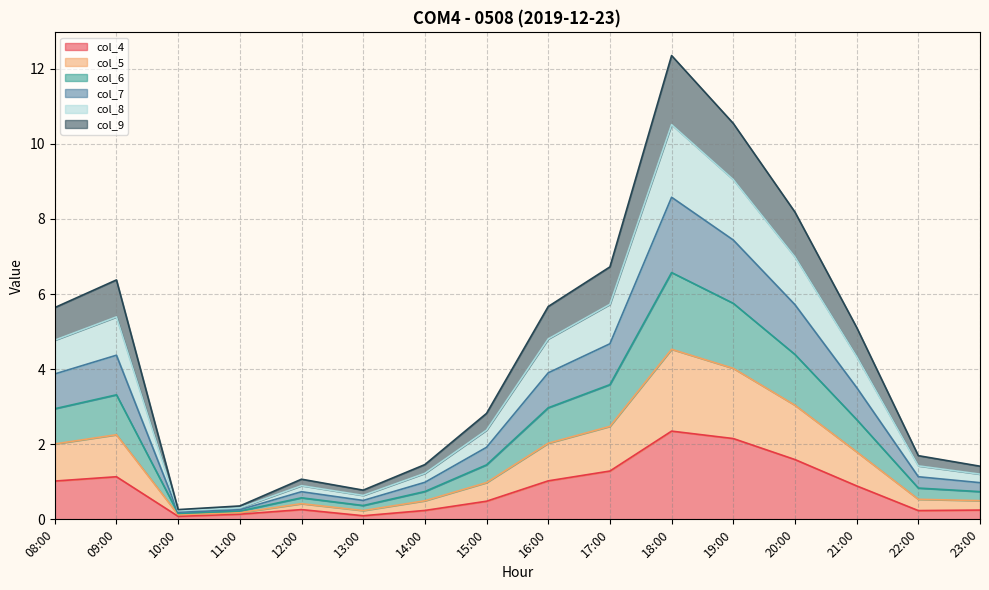

At which category does col_8 reach its first local valley?

10:00